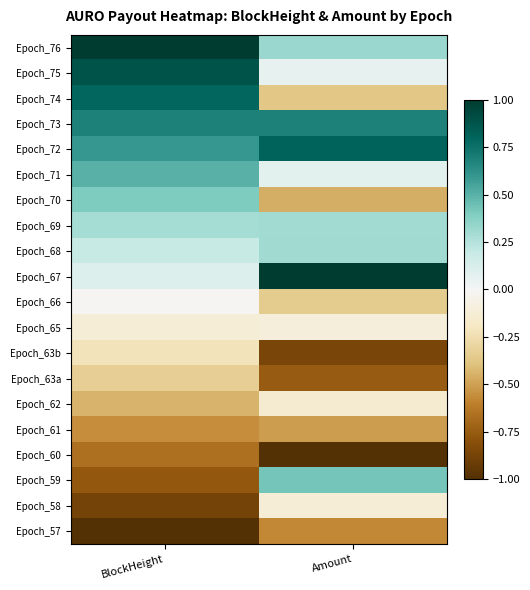

Which category has the lowest value across all series?

Amount